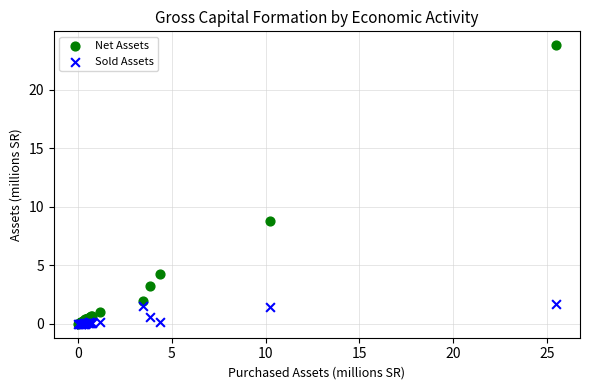

In the Net Assets series, what Y value is closest to 11?

8.8